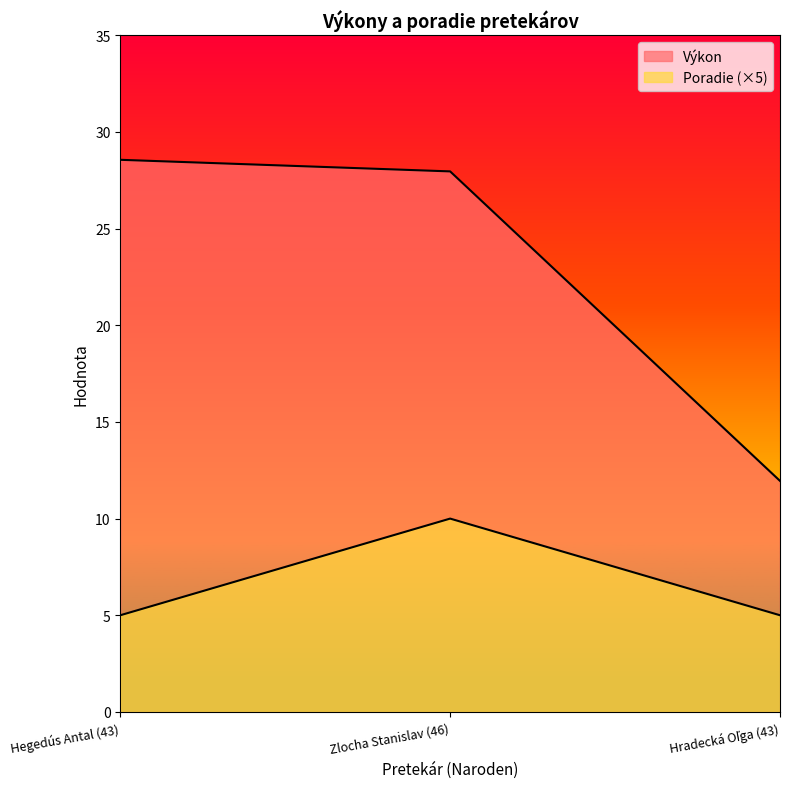

The value of Poradie at Hradecká Oľga (43) is 5.0. True or false?

True